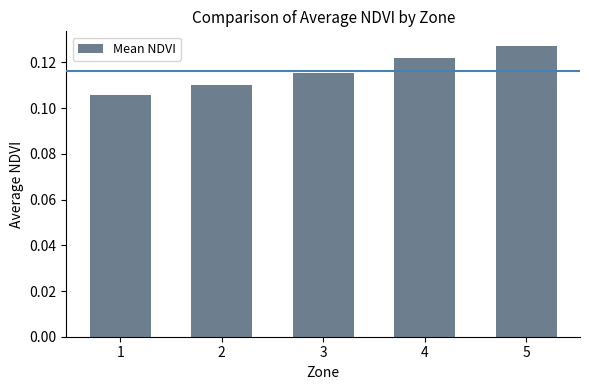

How many bars are there in total?

5